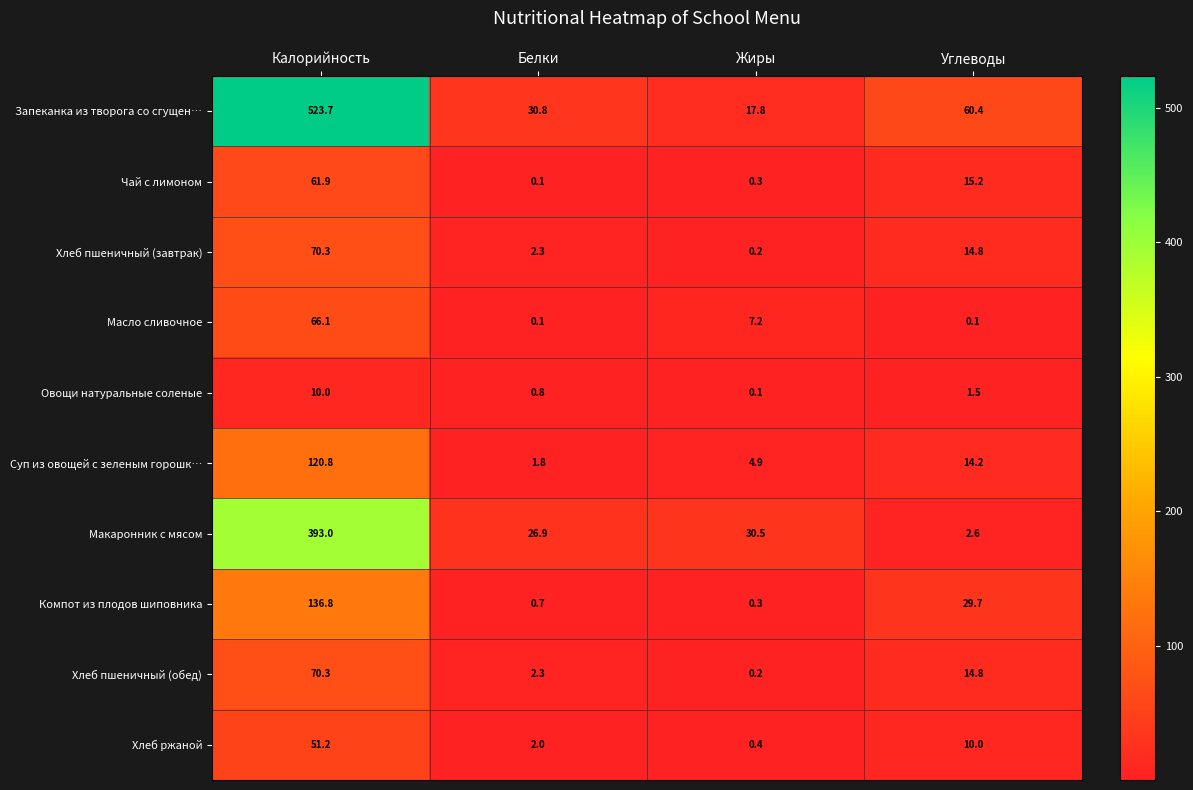

How many data points in Масло сливочное are above 7?

2